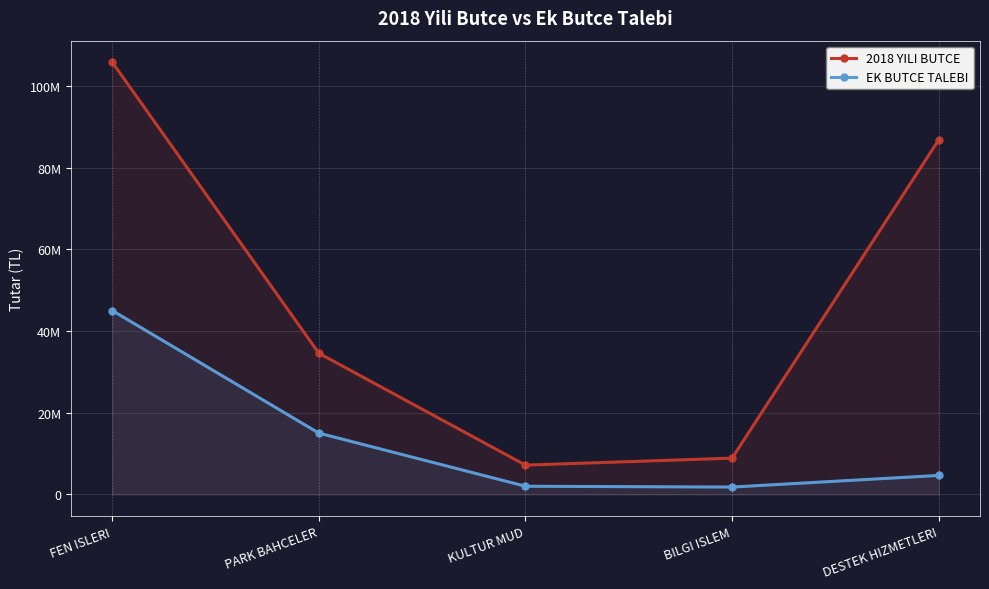

What is the average value of the 2018 YILI BUTCE series?

48626940